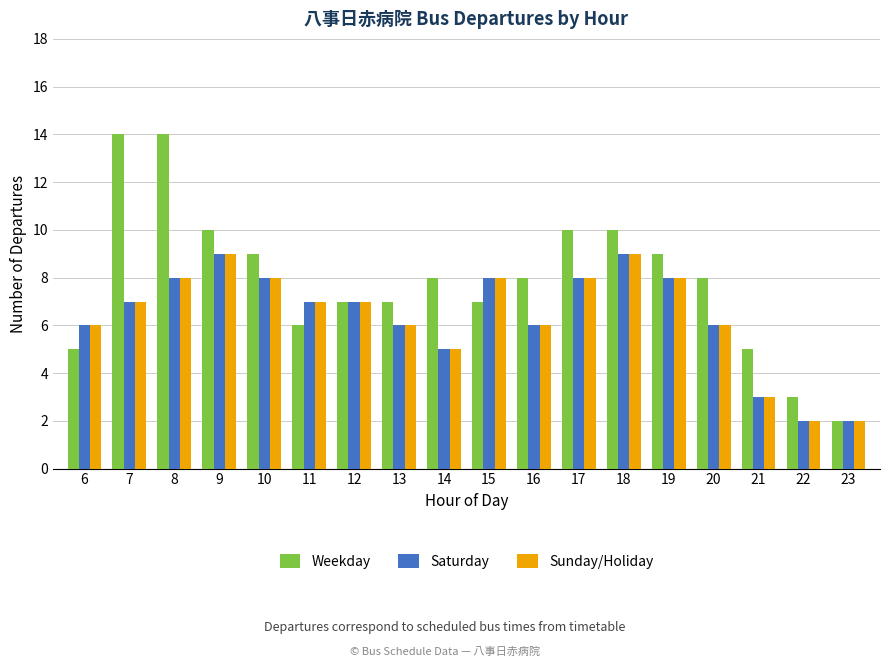

Is the value of Weekday at 16 greater than the value of Saturday at 13?

Yes